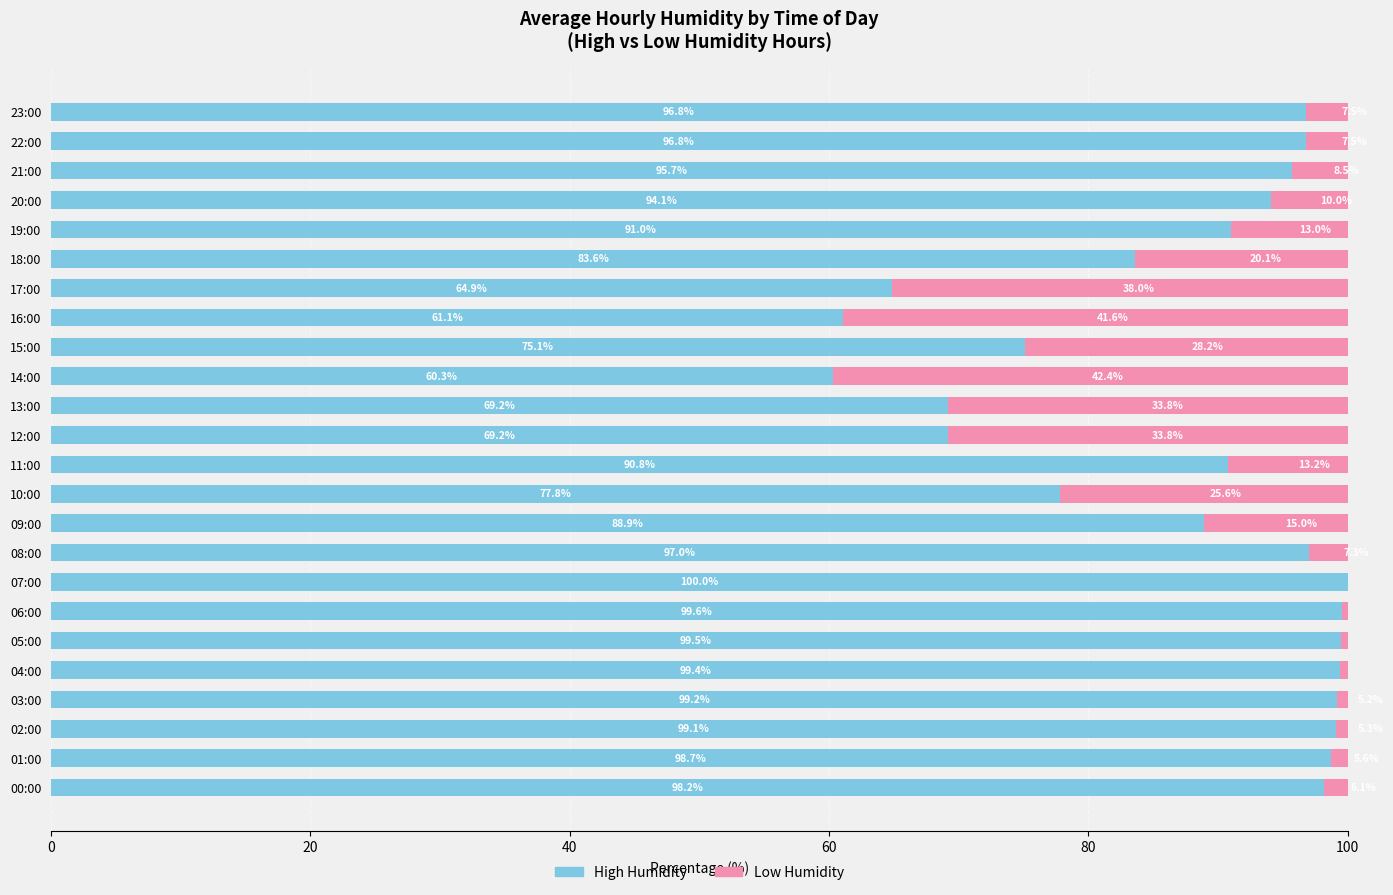

What is the spread (max minus min) of values at 18:00?

63.5